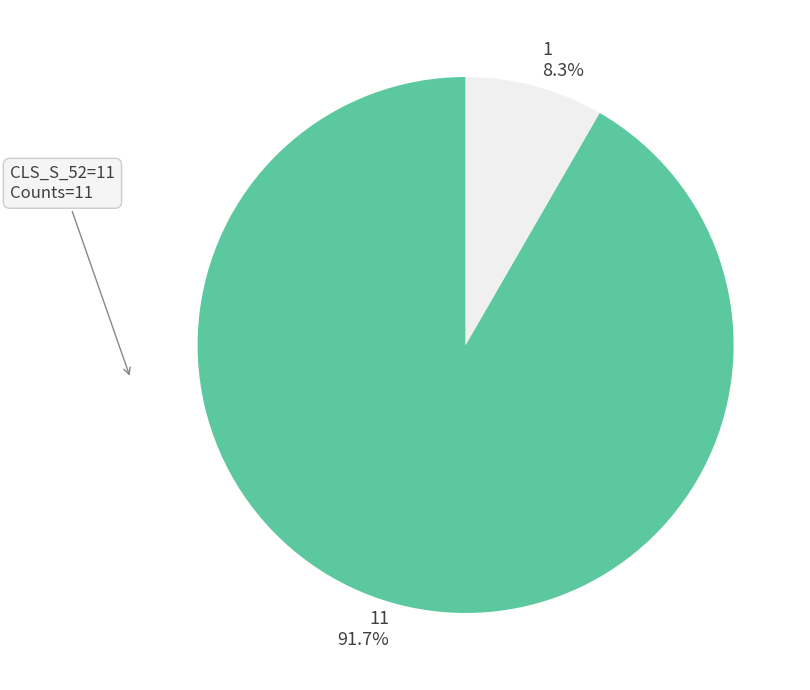

Which has a higher value, 11 91.7% or 1 8.3%?

11 91.7%